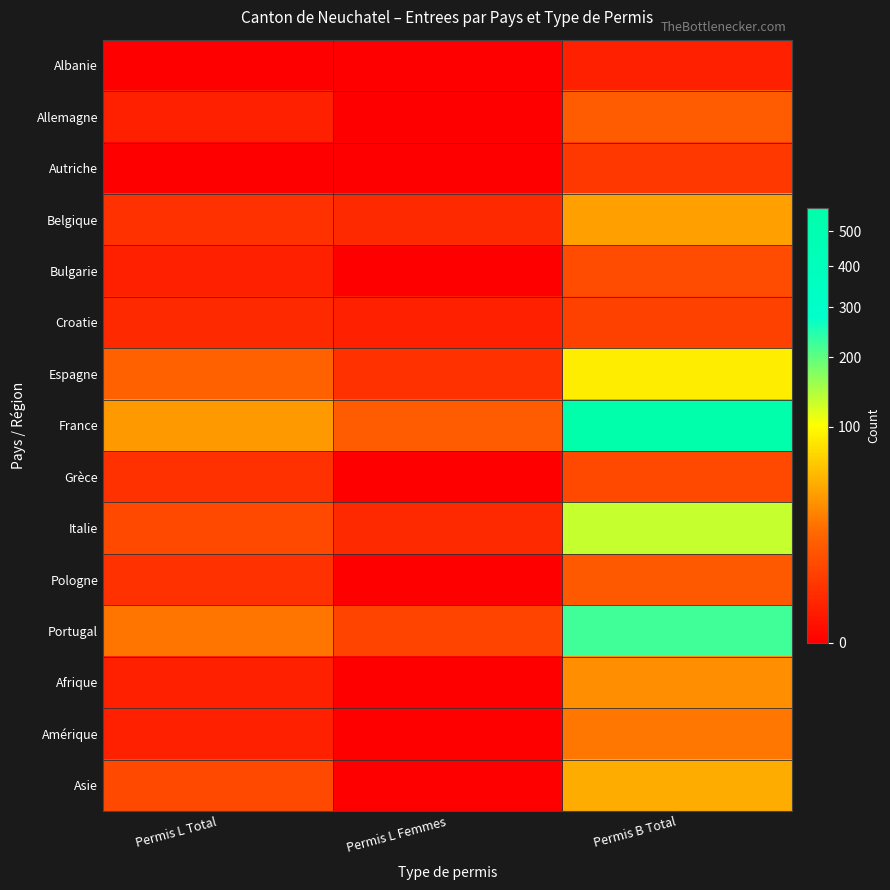

Which series has the largest total across all categories?

France